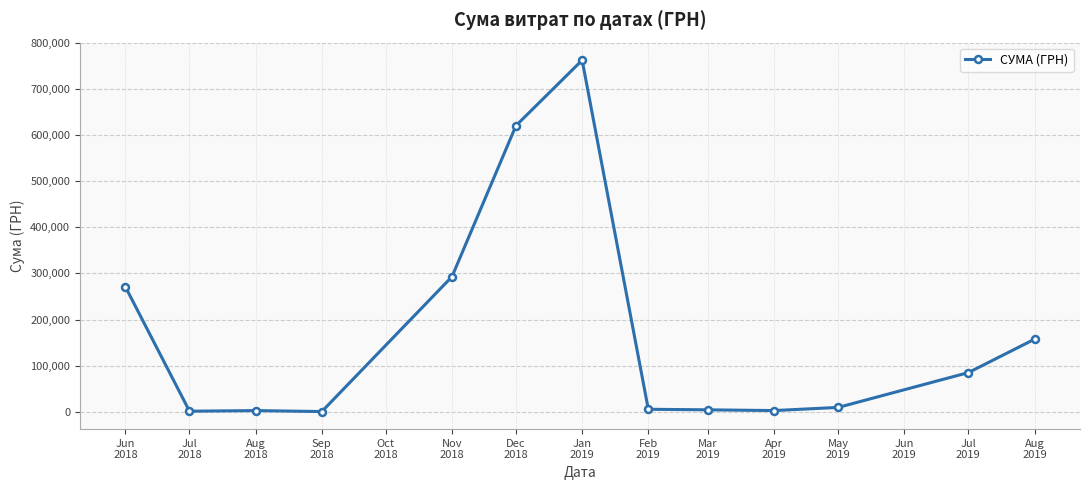

Is it true that the value at Jul
2018 is 978.2?

True